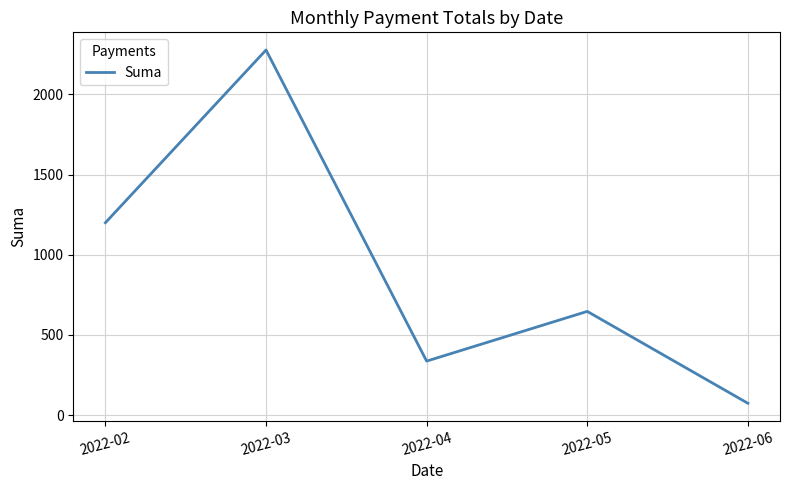

Rank the categories by value from highest to lowest.

2022-03, 2022-02, 2022-05, 2022-04, 2022-06